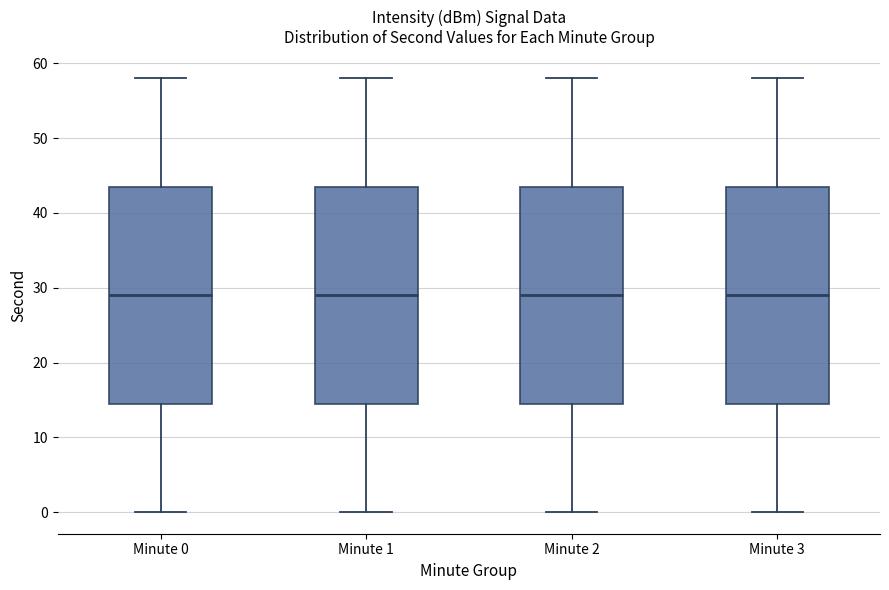

Reading left to right, transcribe this box plot: for each box, give where its median line is, the range the box spans, and where its two whiskers end, as read against the y-axis. The values are not printed on the chart, so give them approximately, as read against the axis.

Minute 0: median 29, box 15 to 44, whiskers 0 to 58
Minute 1: median 29, box 15 to 44, whiskers 0 to 58
Minute 2: median 29, box 15 to 44, whiskers 0 to 58
Minute 3: median 29, box 15 to 44, whiskers 0 to 58